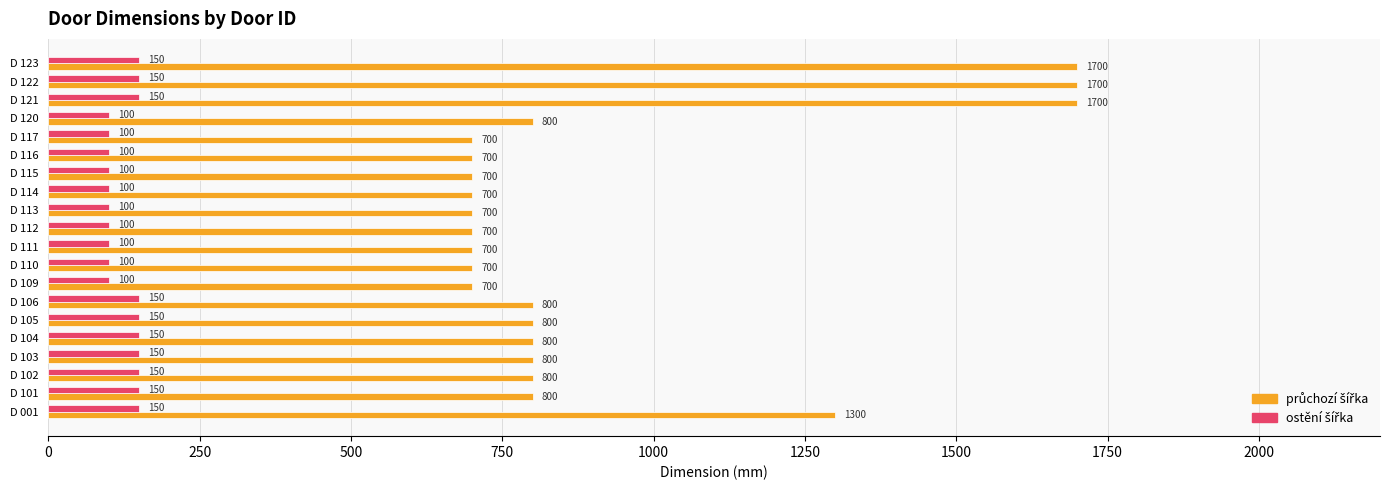

What is the greatest value displayed?

1700